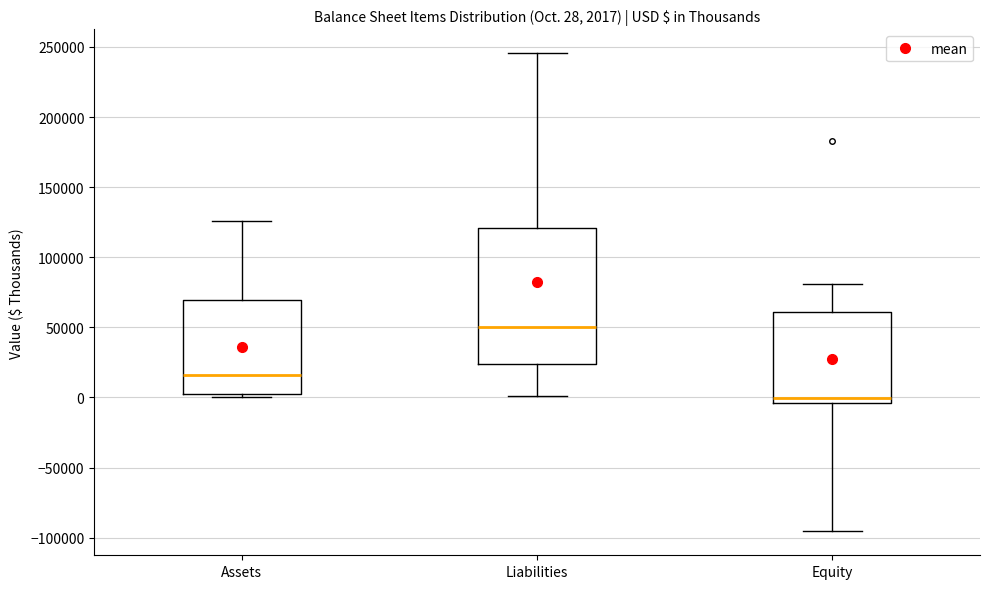

Which box is the tallest, from its lower edge to its upper edge?

Liabilities